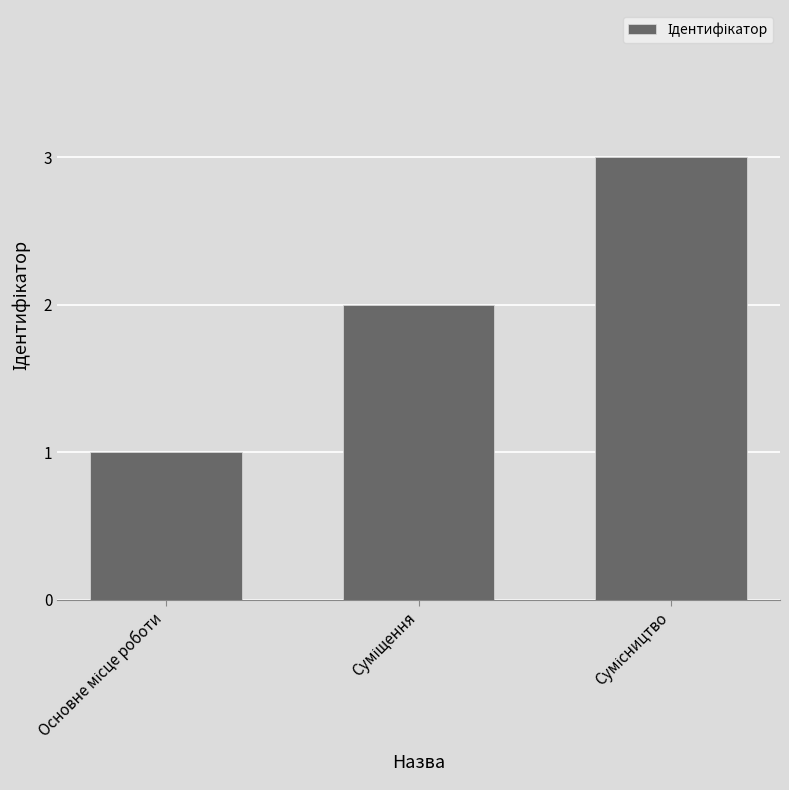

How many values are below 2?

1